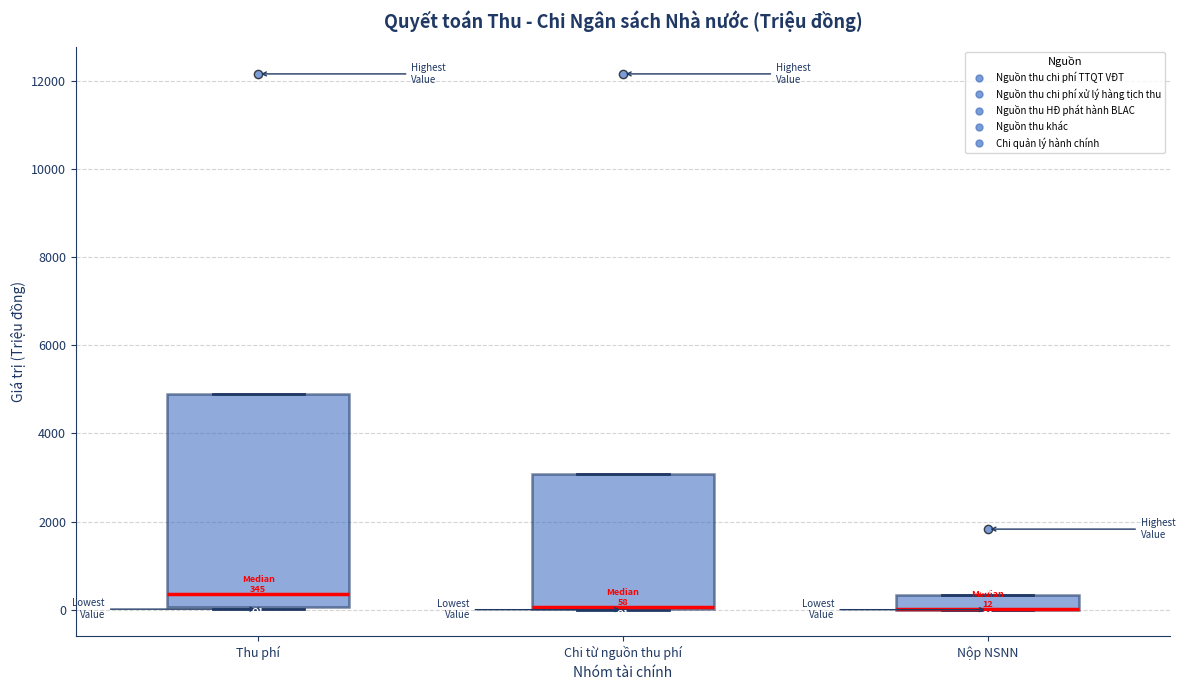

Which box is the tallest, from its lower edge to its upper edge?

Thu phí